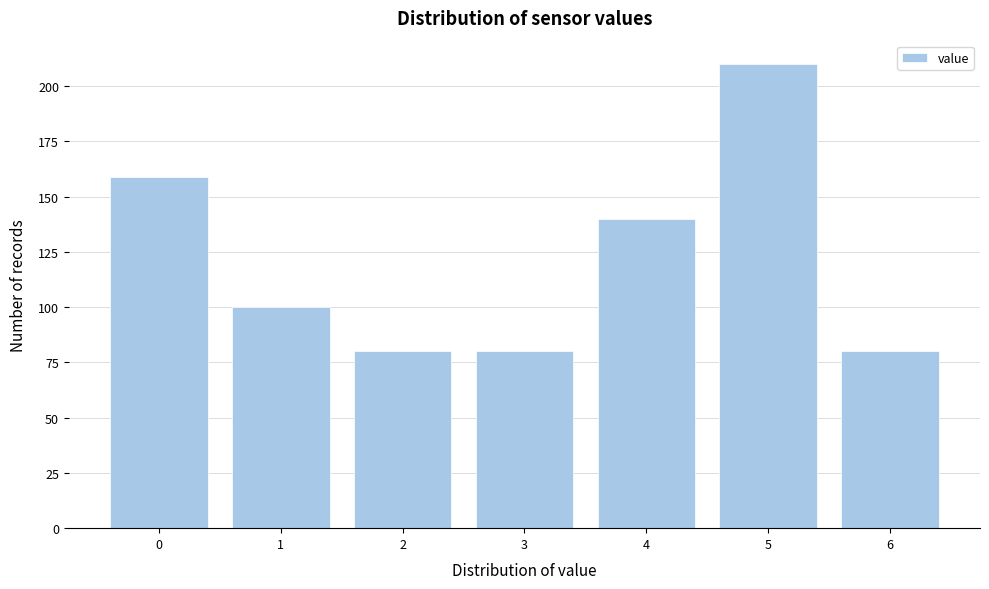

Reading left to right, extract all data points from this chart.

0=159	1=100	2=80	3=80	4=140	5=210	6=80